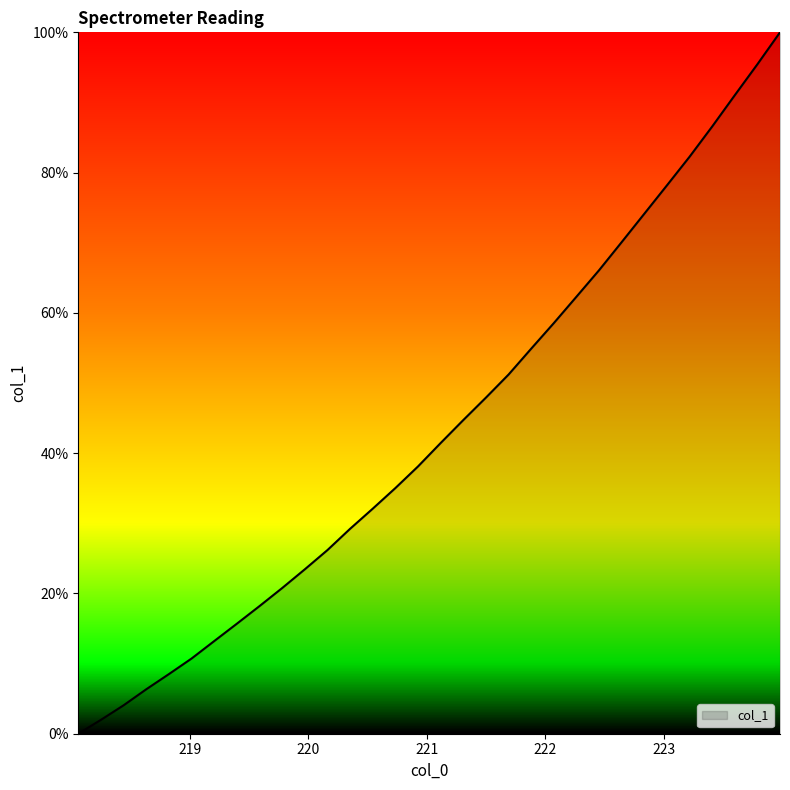

What is the greatest value displayed?

100.0